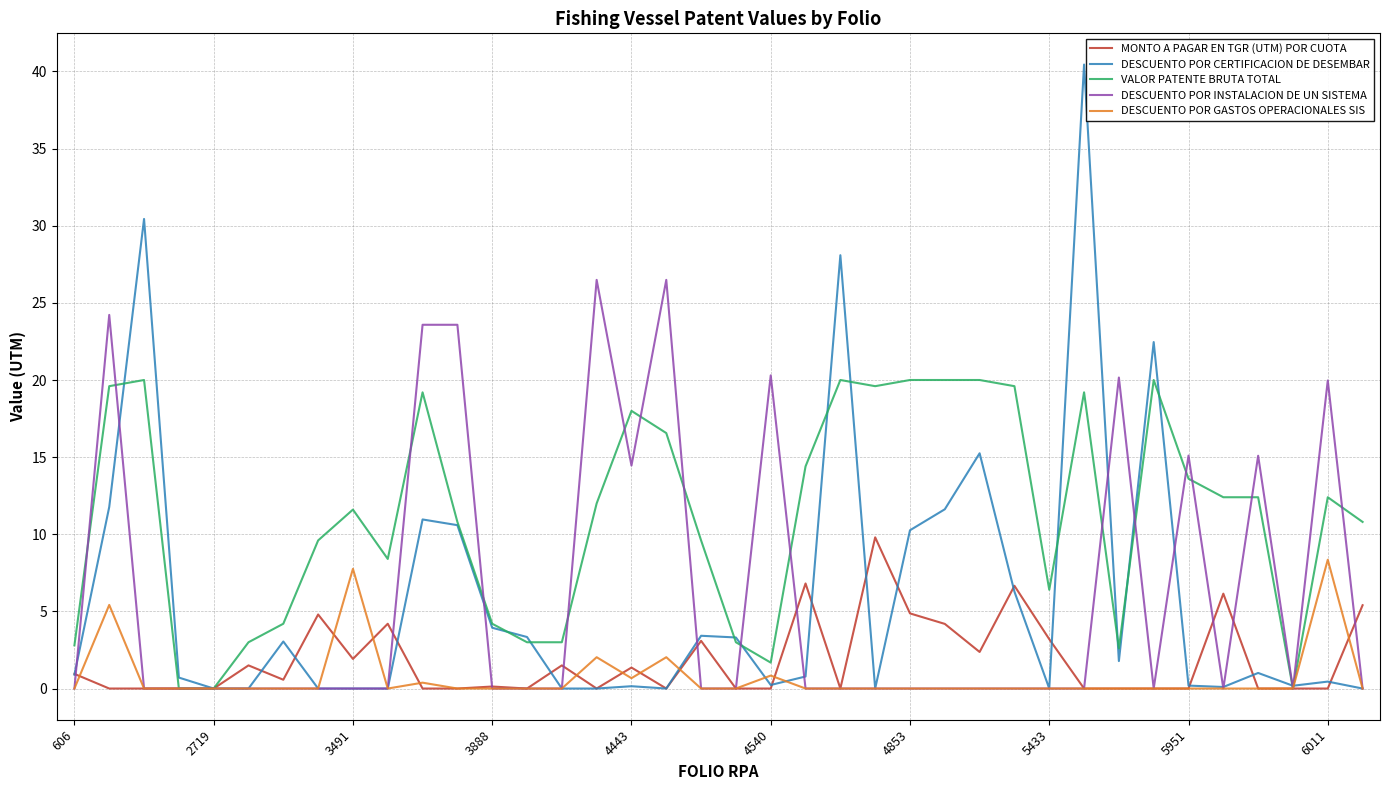

Which series has the largest total across all categories?

VALOR PATENTE BRUTA TOTAL